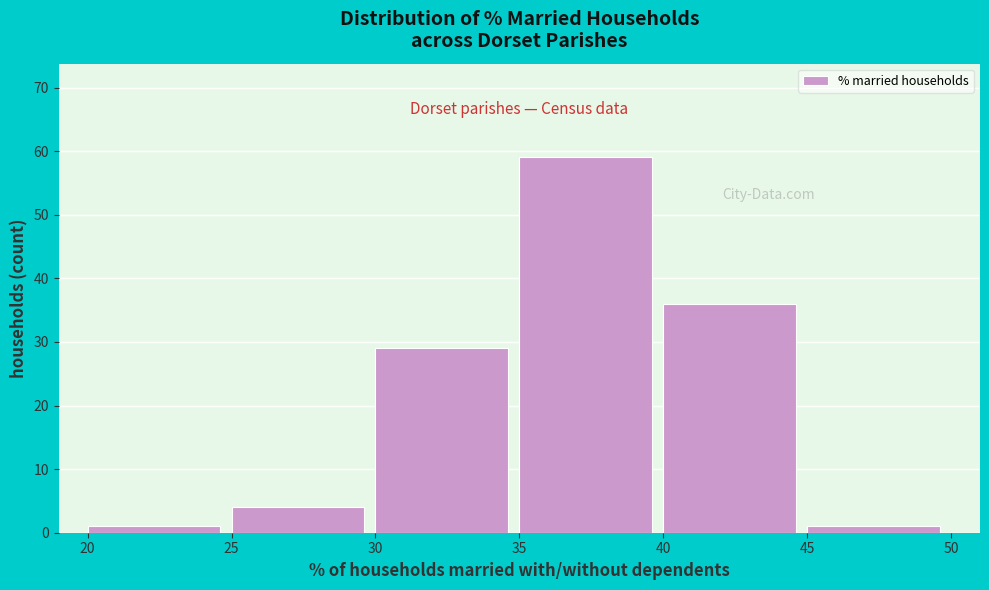

Reading left to right, list every bar in this chart as the range it spans on the x-axis followed by its height. The values are not printed on the chart, so give them approximately, as read against the axis.

20 to 25: 1
25 to 30: 4
30 to 35: 29
35 to 40: 59
40 to 45: 36
45 to 50: 1